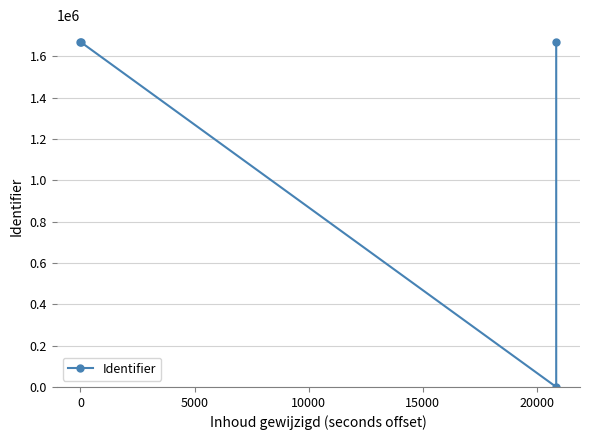

Read the value at 0, to the nearest 50.

1667300